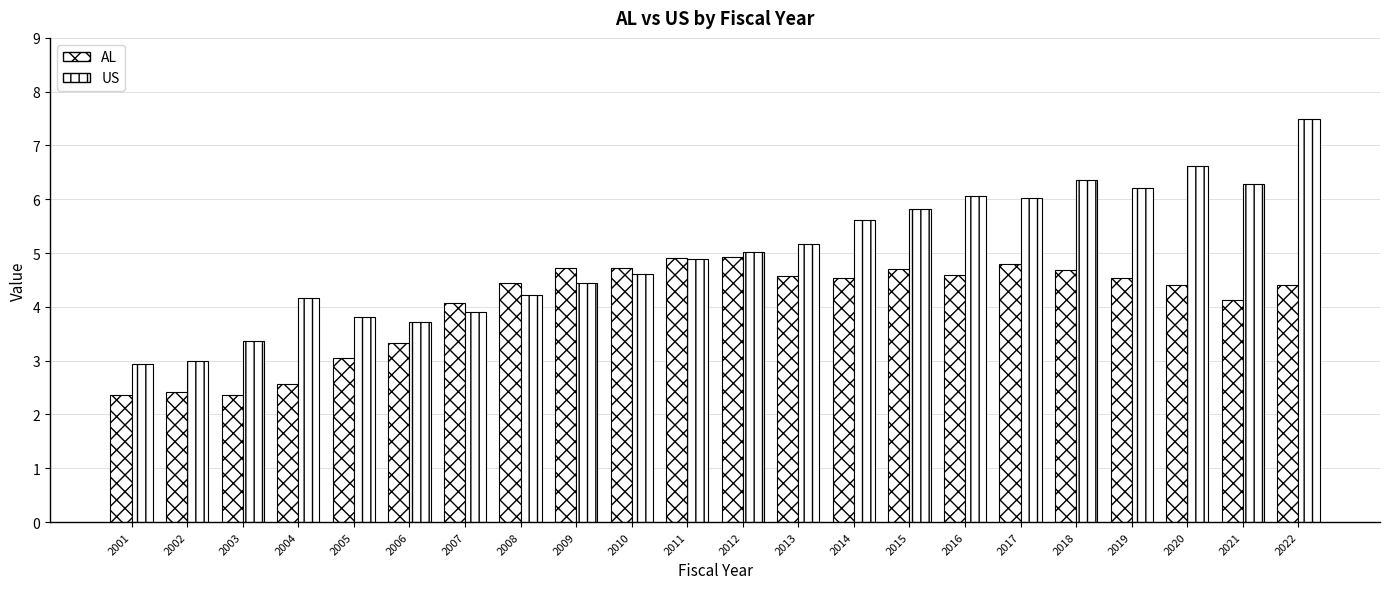

Which series has the widest spread of values?

US